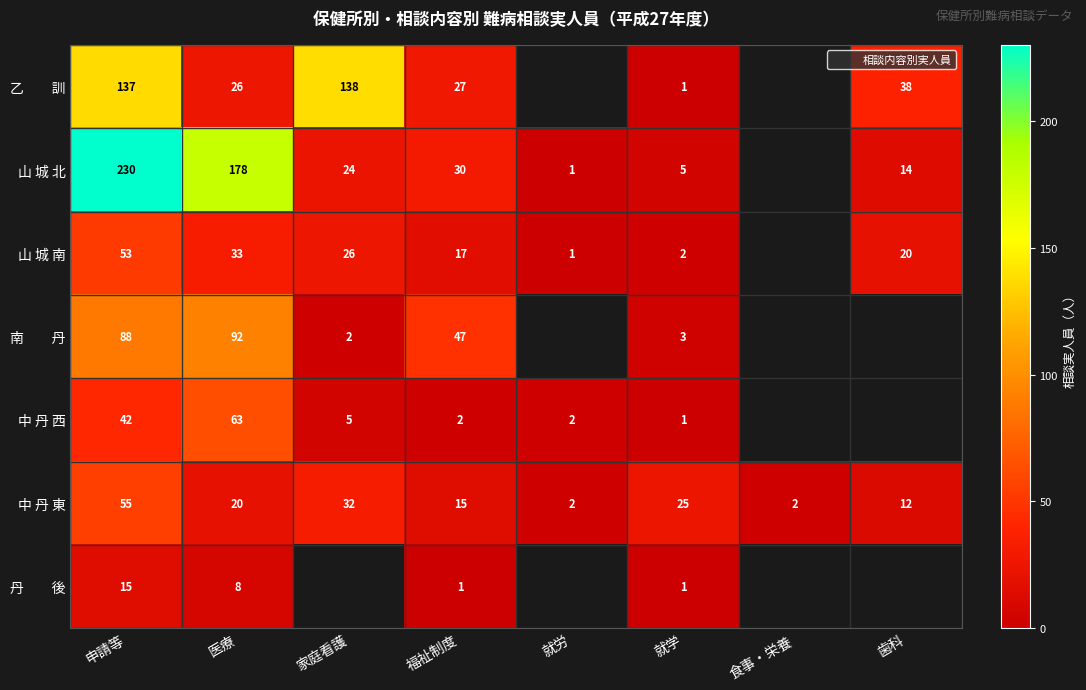

Is the value of 丹 後 at 就労 greater than the value of 南 丹 at 歯科?

No